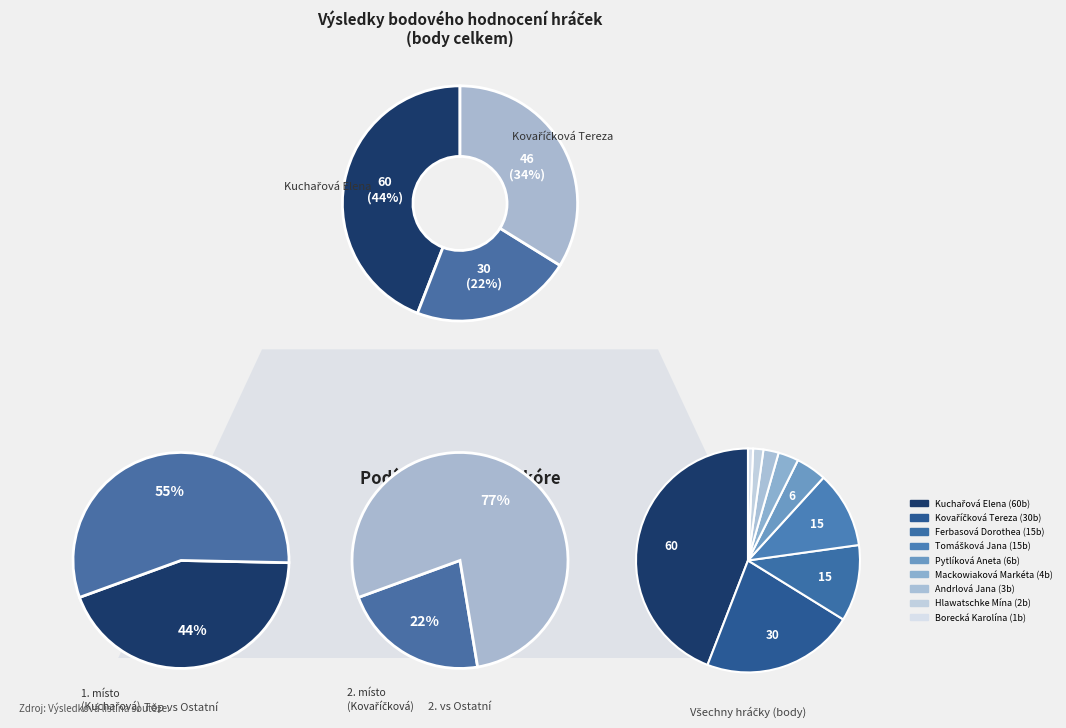

Is there a majority slice in this chart?

No